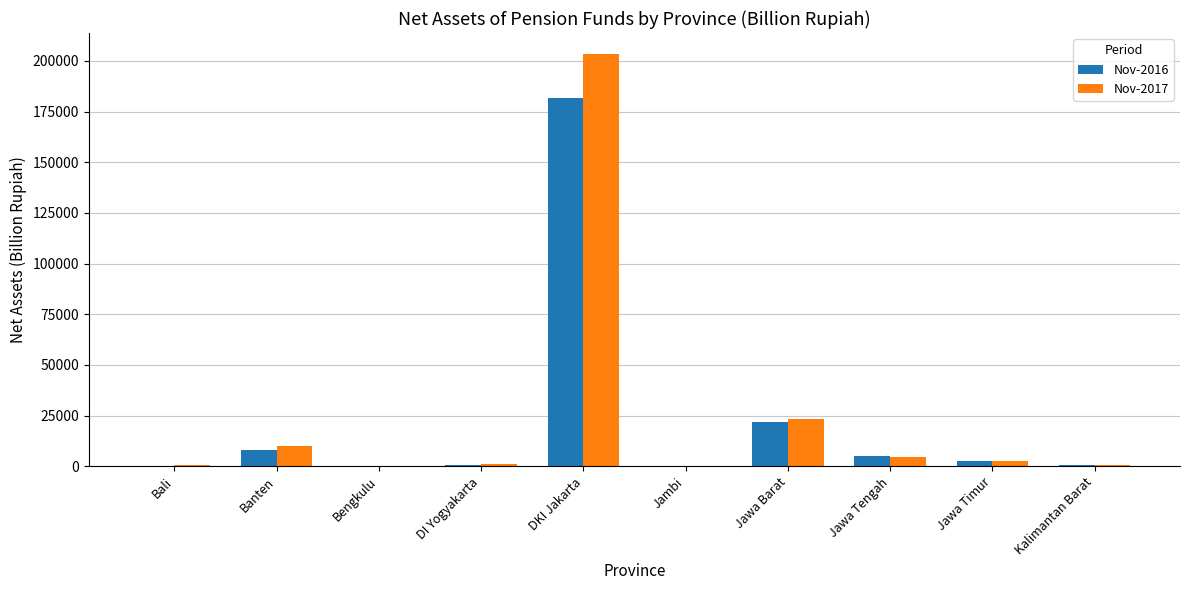

At which category does the chart reach its peak across all series?

DKI Jakarta